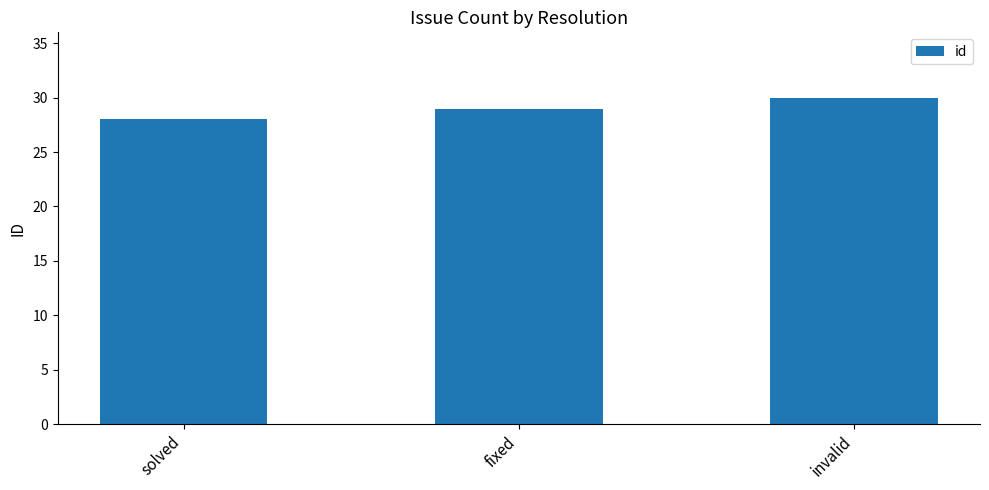

What is the maximum value shown in the chart?

30